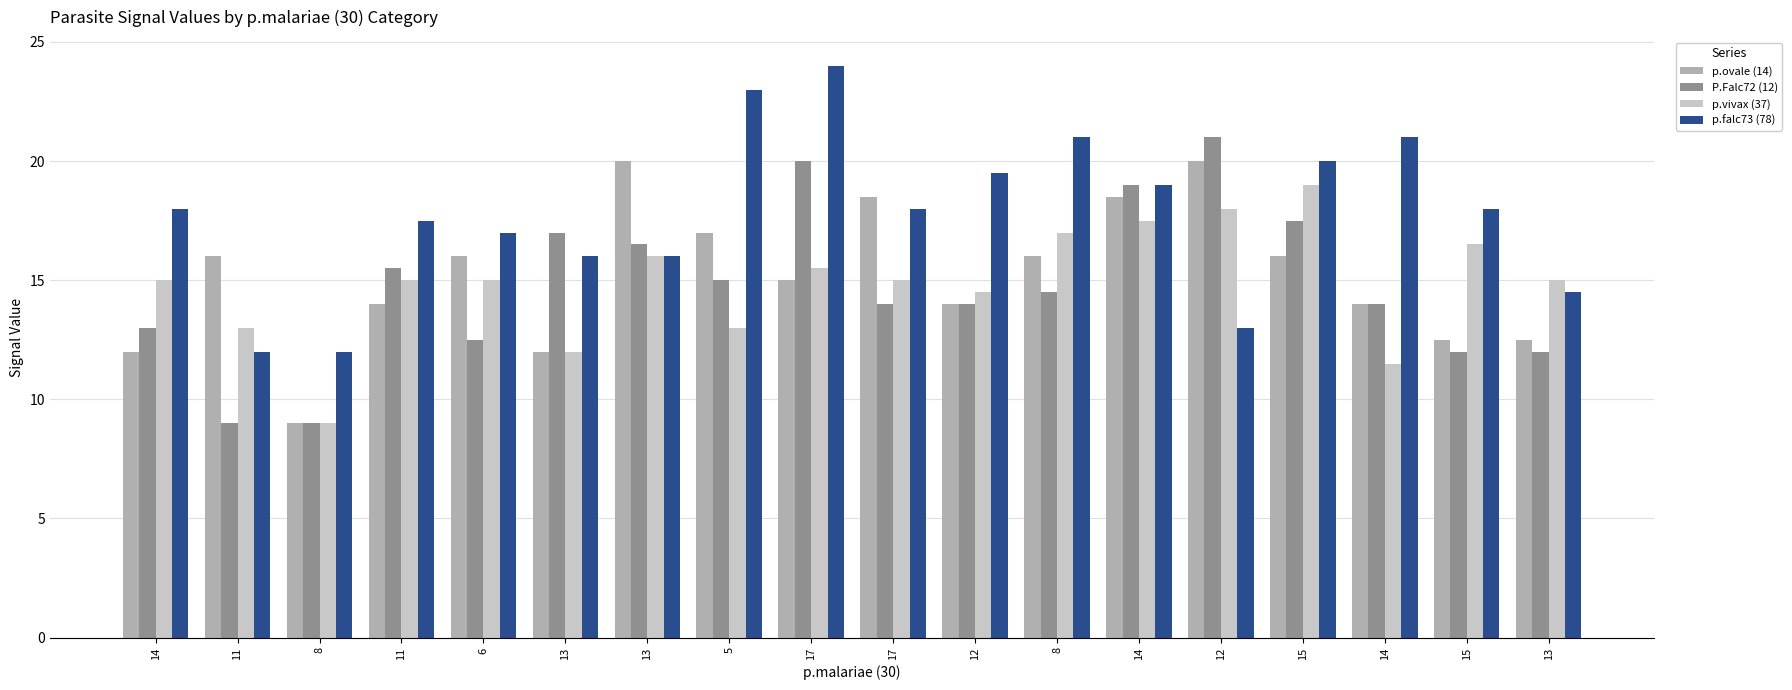

Does the chart contain any negative values?

No